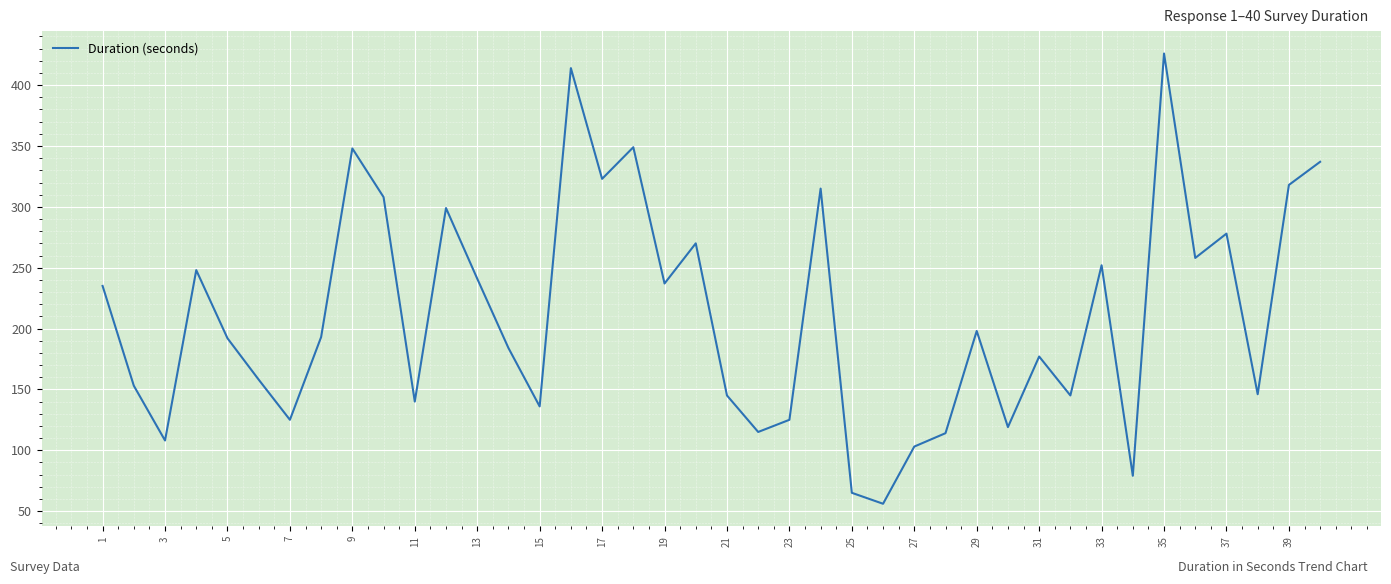

What is the smallest value displayed?

56